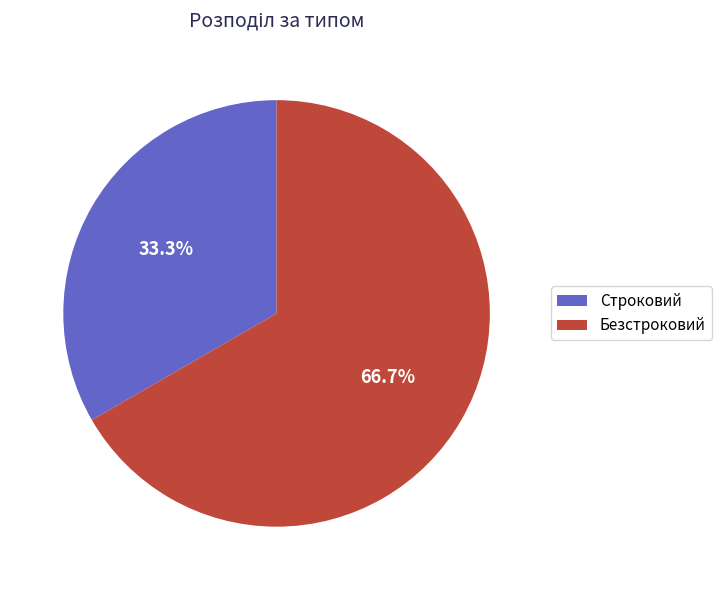

Rank the categories by value from highest to lowest.

Безстроковий, Строковий